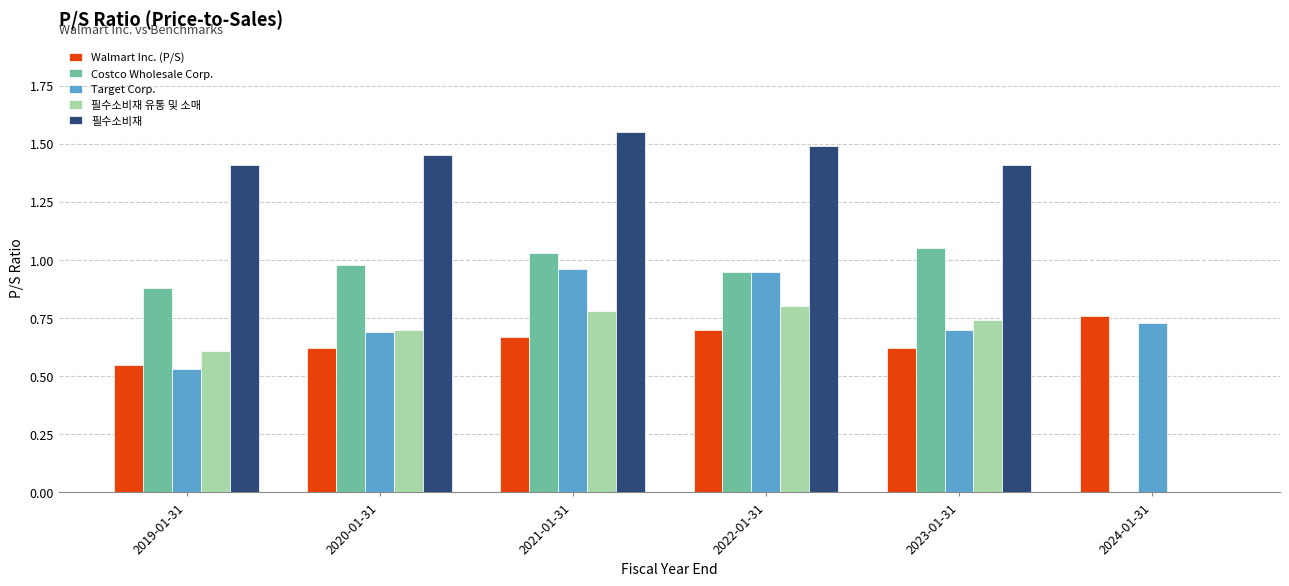

Is it true that Walmart Inc. (P/S) equals 0.7 at 2021-01-31?

True